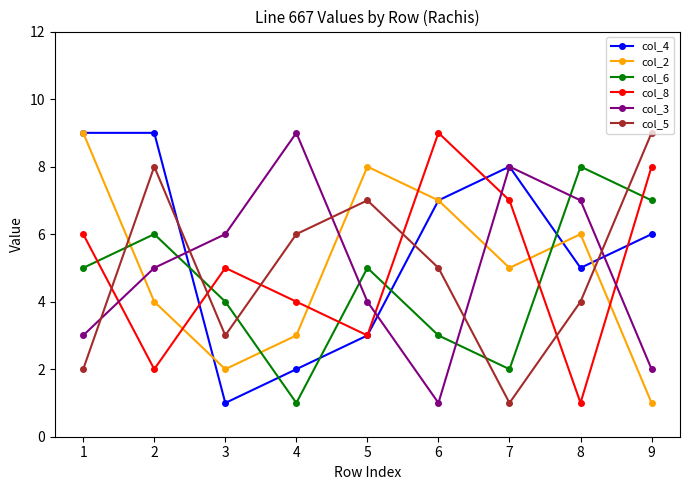

What is the greatest value displayed?

9